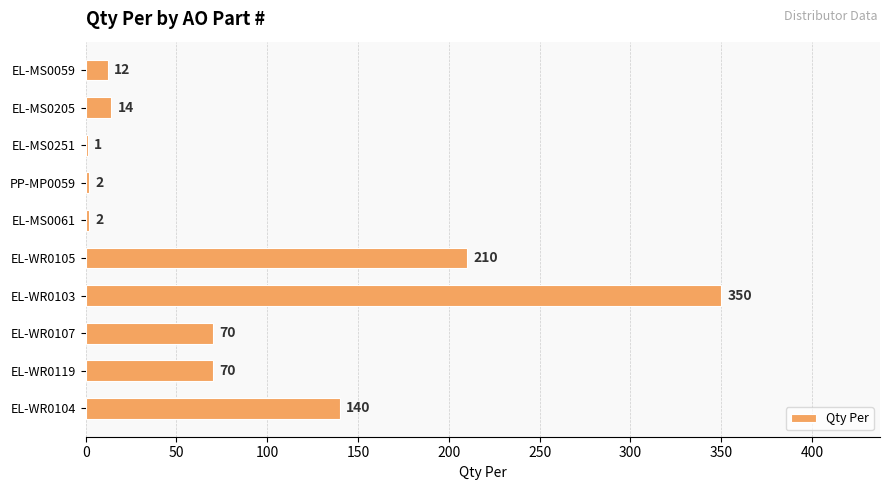

What is the greatest value displayed?

350